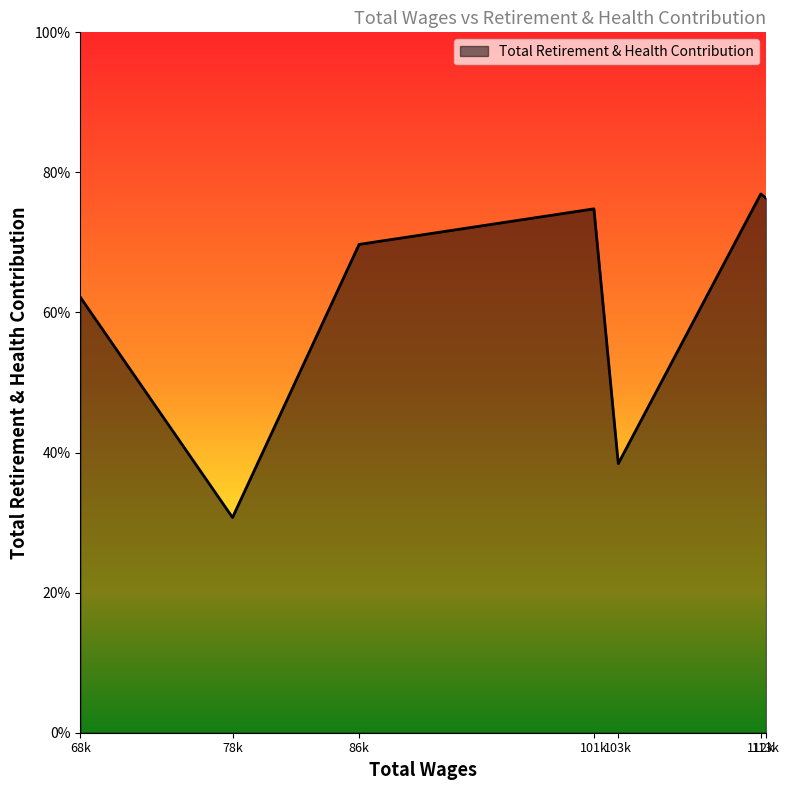

Rank the categories by value from lowest to highest.

78757.0, 103540.0, 68975.0, 86889.0, 101976.0, 113035.0, 112696.0